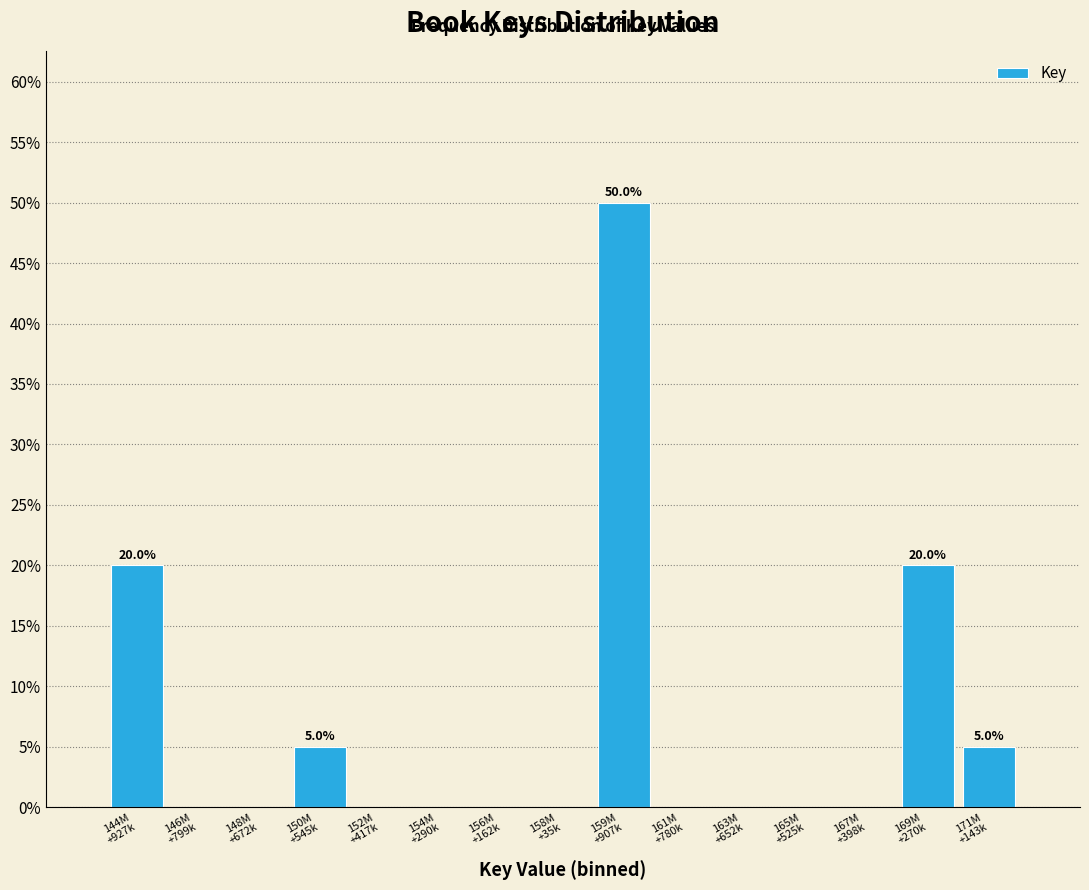

What is the greatest value displayed?

50